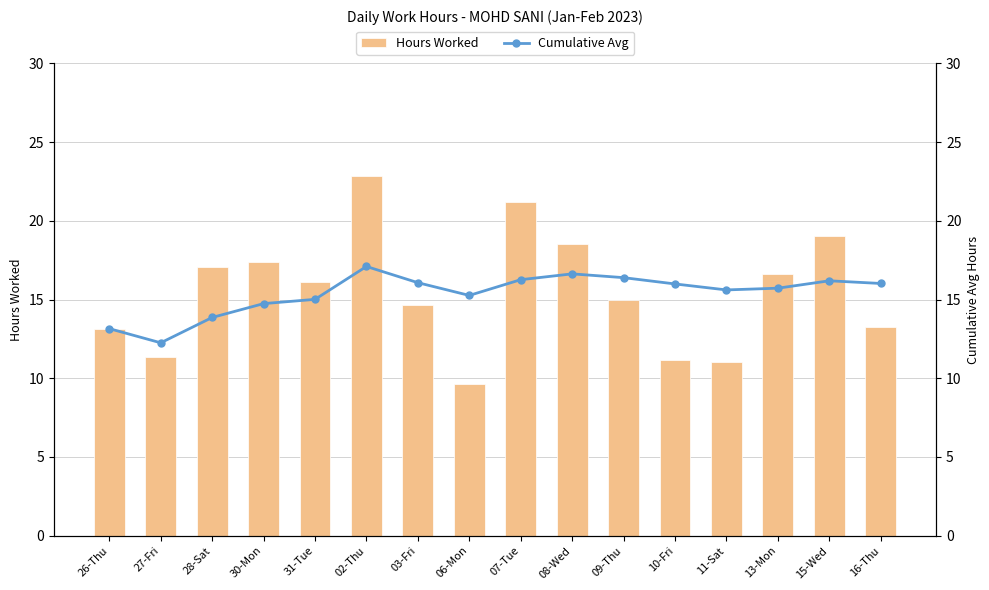

What is the difference between the second highest and minimum values in the Hours Worked series?

11.5